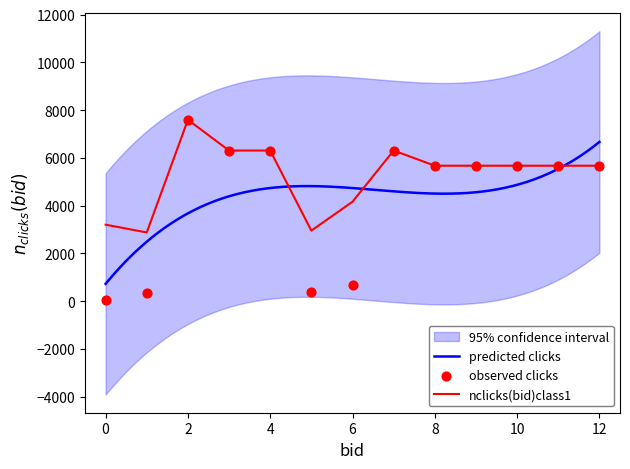

What is the maximum value for nclicks(bid)class1?

7596.5